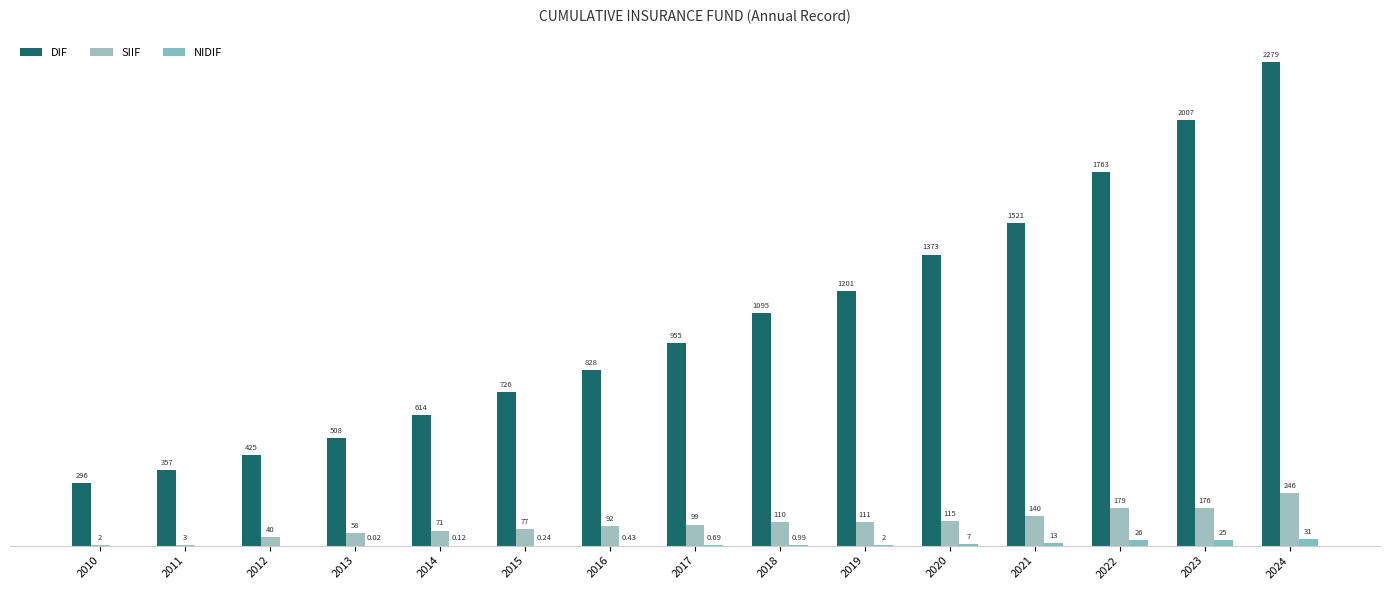

What is the maximum value shown in the chart?

2279.4